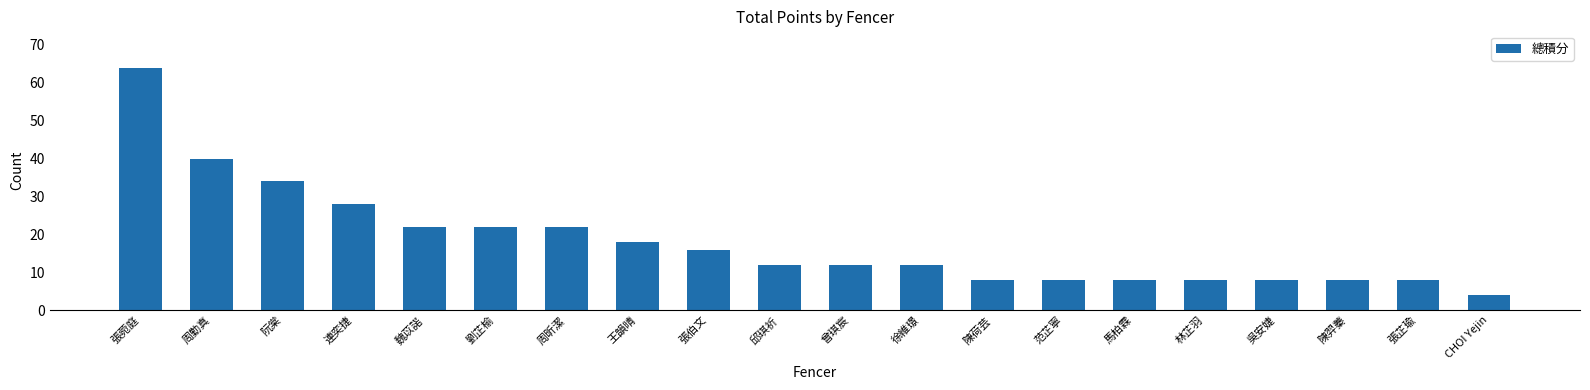

What is the label of the 17th bar from the right?

連奕捷